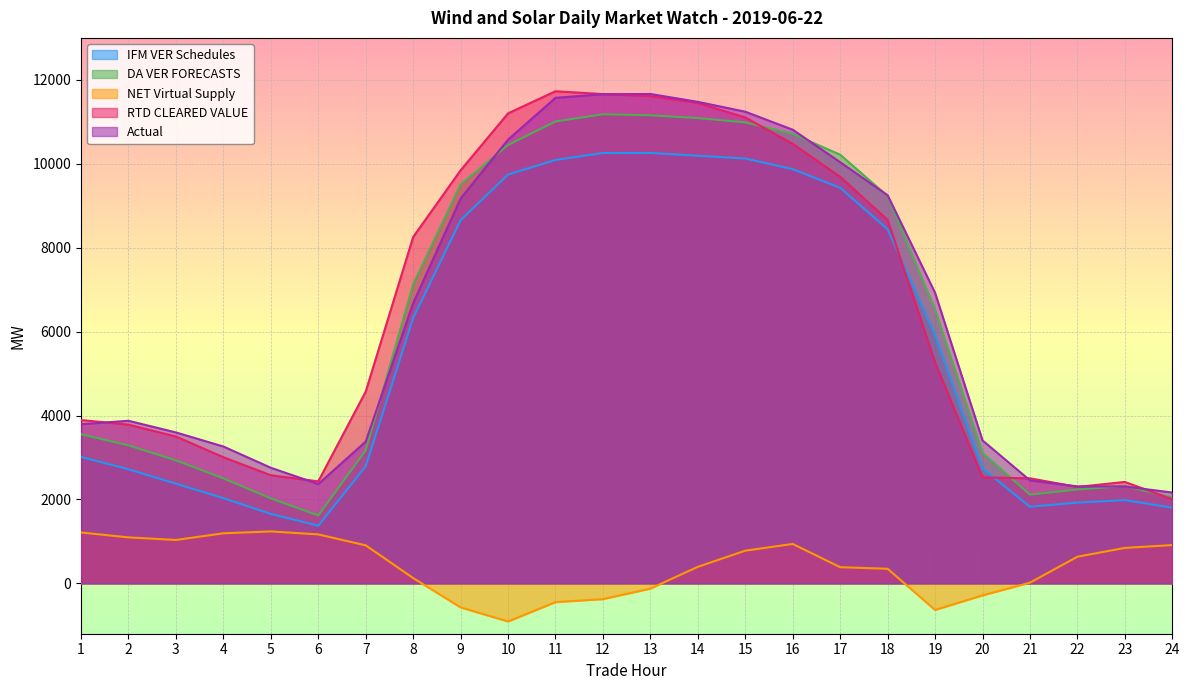

What is the average value of the RTD CLEARED VALUE series?

6519.0